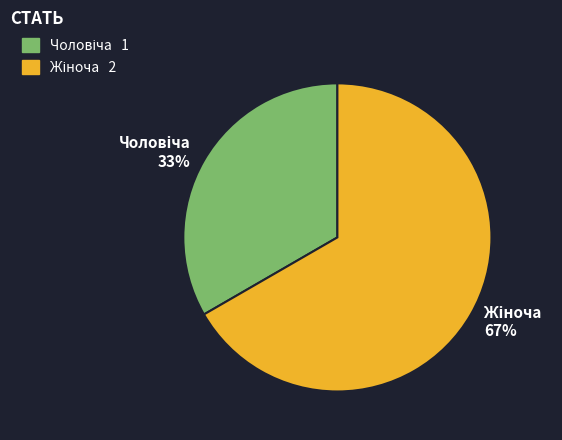

To the nearest percent, what is the average slice percentage?

50%